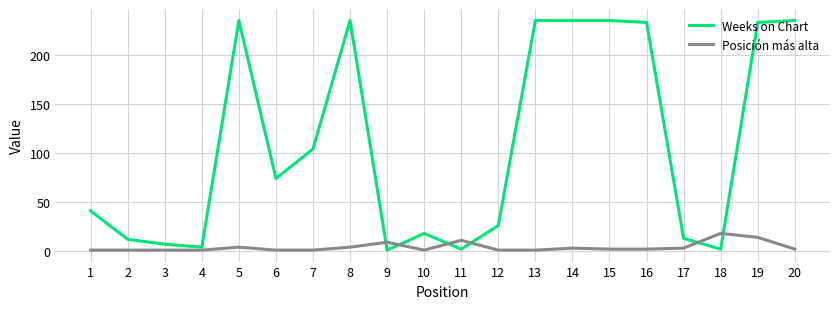

At which label is Weeks on Chart closest to 118?

7